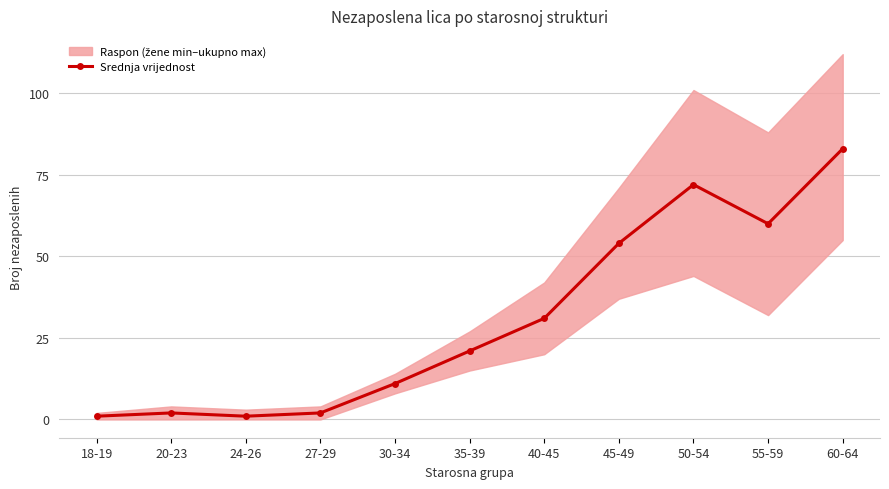

What is the smallest value displayed?

1